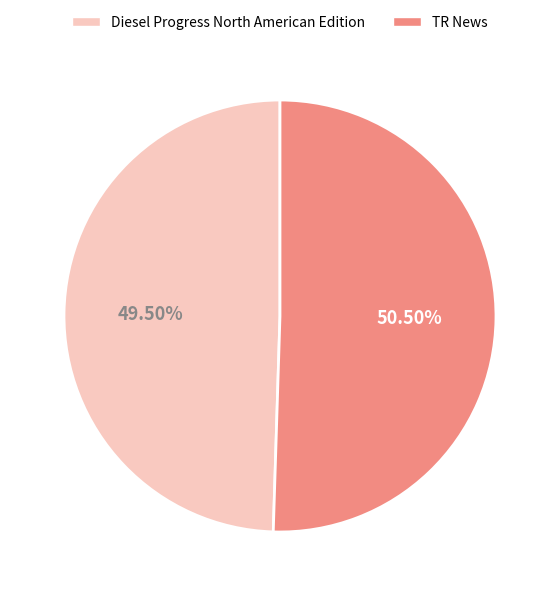

To the nearest percent, what is the average slice percentage?

50%